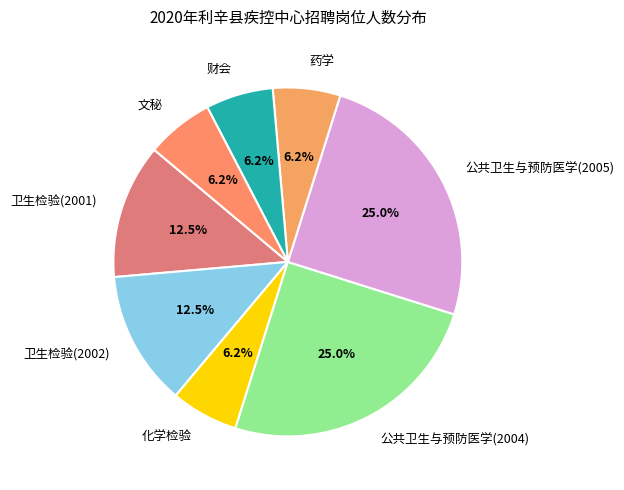

Do 公共卫生与预防医学(2005) and 财会 together represent more than half of the pie?

No